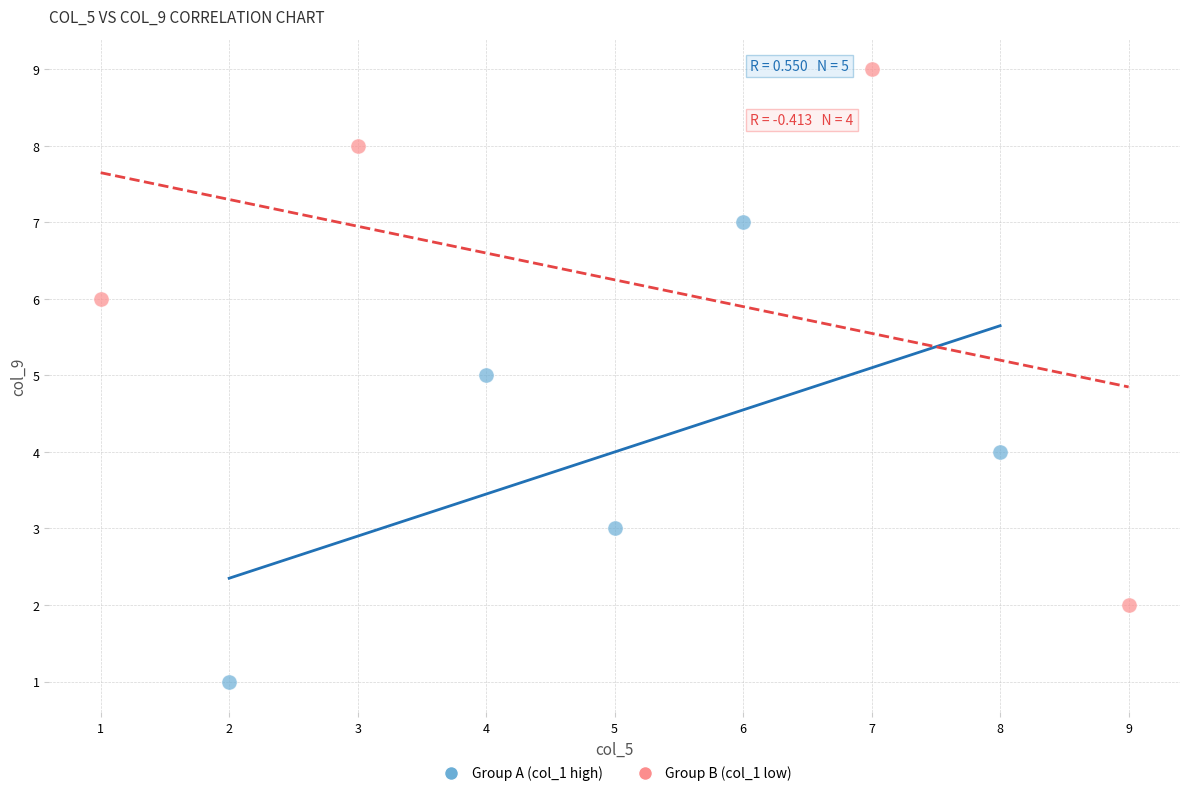

Which series contains the lowest Y value?

Group A (col_1 high)